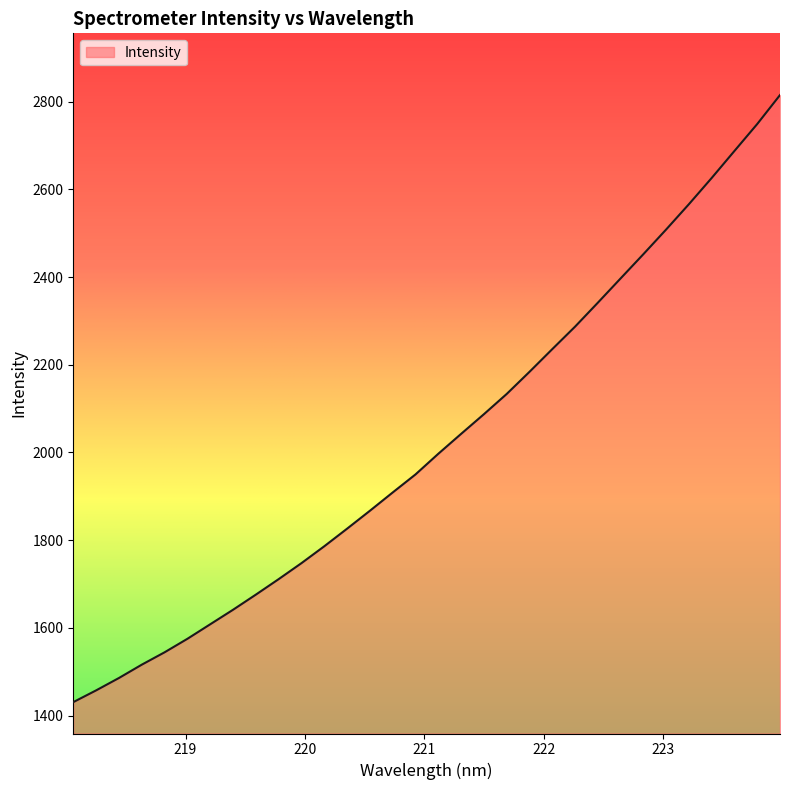

What is the greatest value displayed?

2815.0